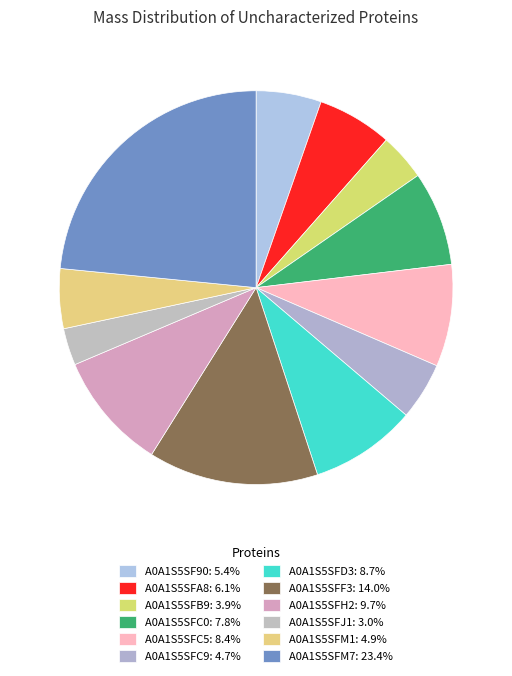

The A0A1S5SFB9 slice represents 4% of the pie. True or false?

True